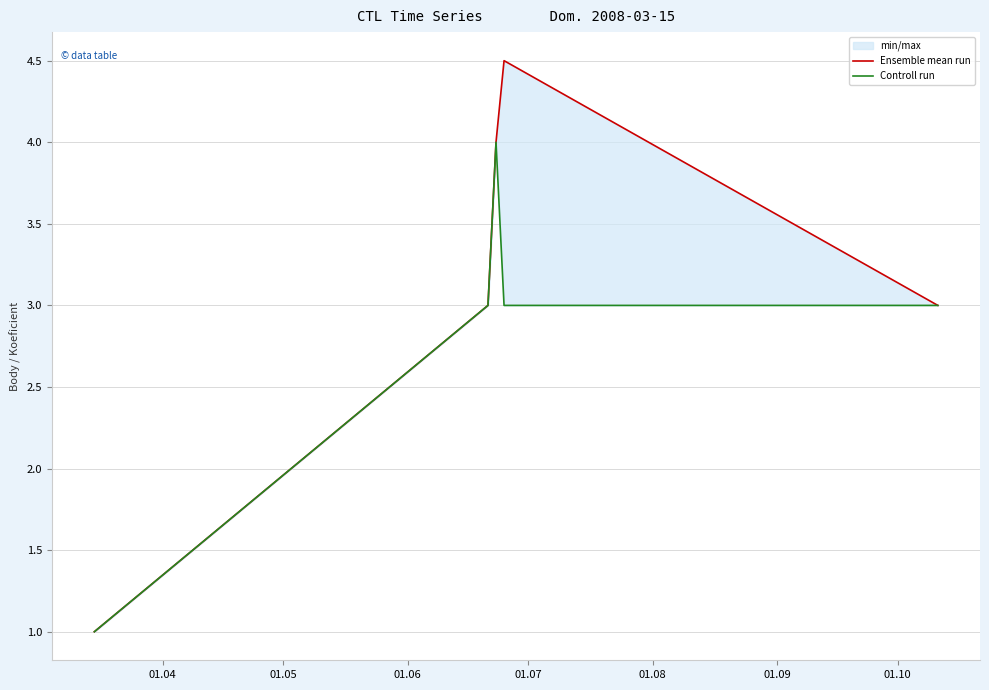

What is the sum of all Controll run values?

14.0